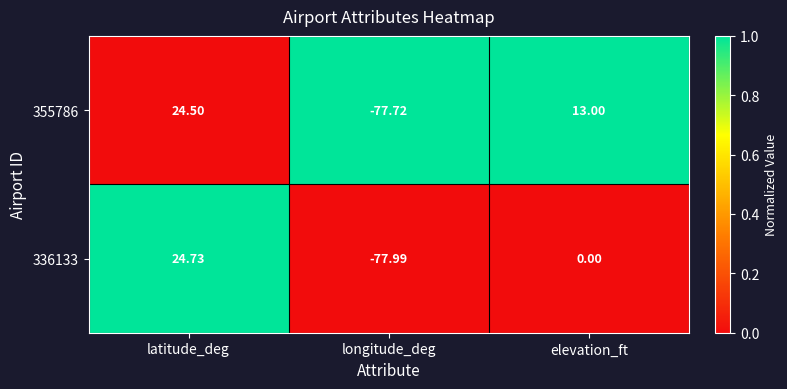

Rank the categories by 355786 value from lowest to highest.

longitude_deg, elevation_ft, latitude_deg